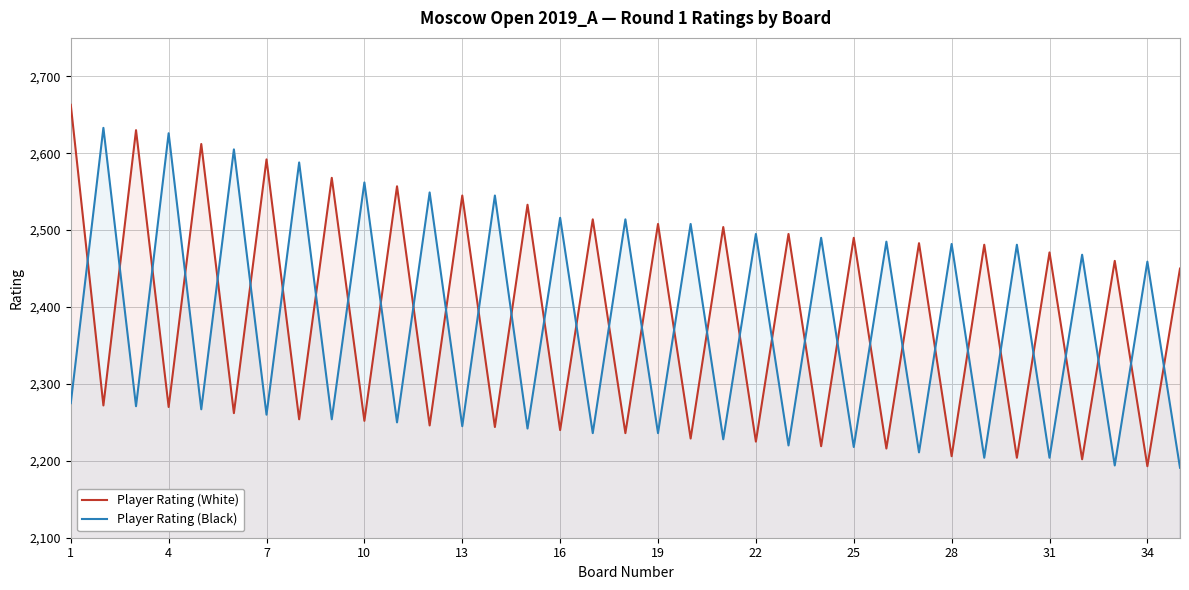

What is the difference between the maximum and minimum values in the Player Rating (Black) series?

442